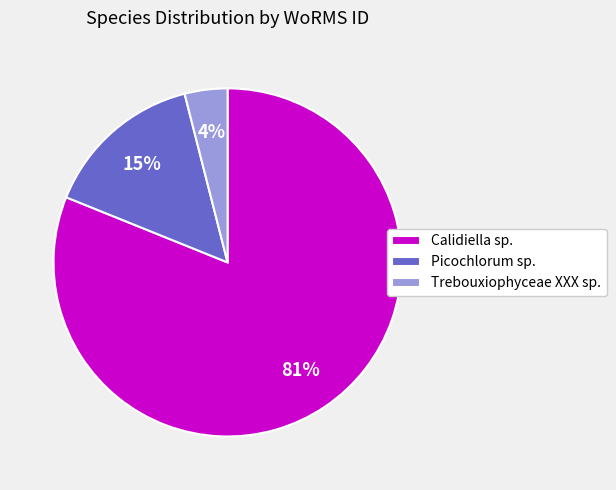

Count the number of slices in the pie.

3